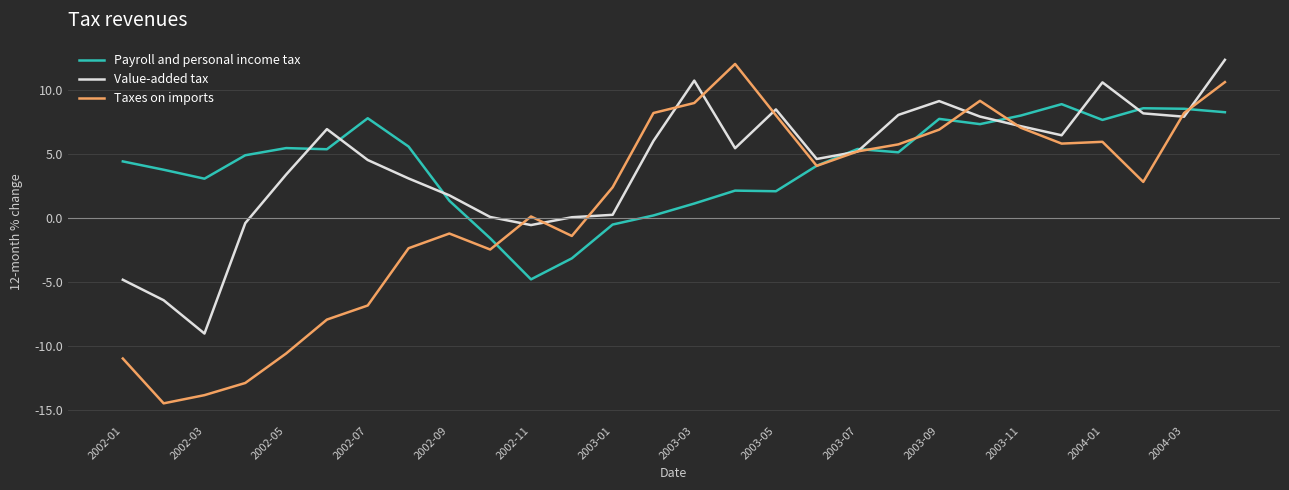

Which series has the largest range (max minus min)?

Taxes on imports